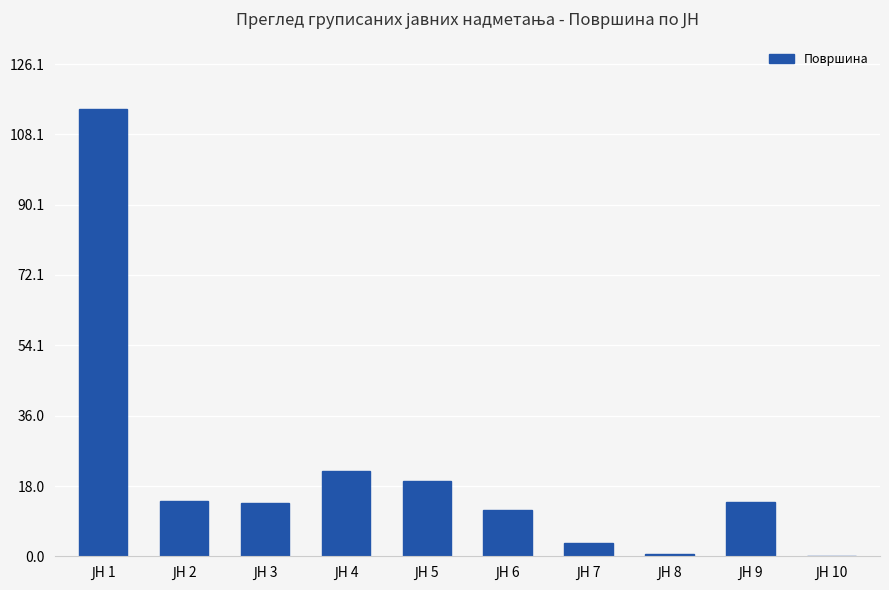

What is the greatest value displayed?

114.7